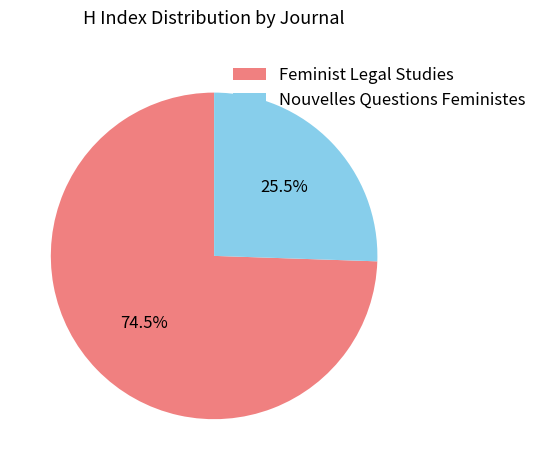

To the nearest percent, what is the average slice percentage?

50%